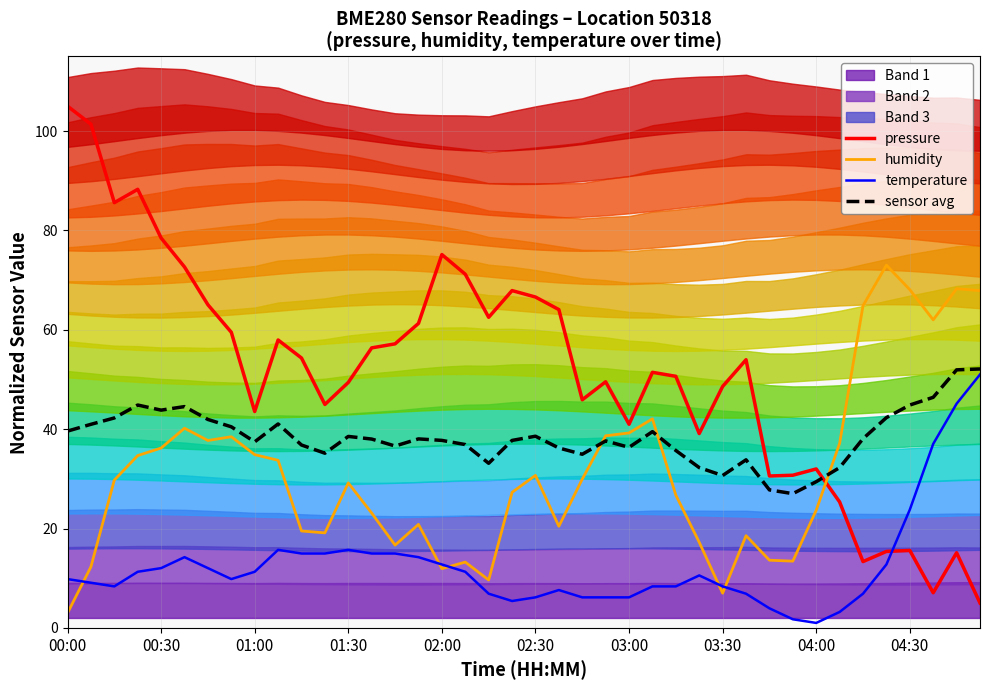

The pressure series shows 48.0 at 04:00. True or false?

False